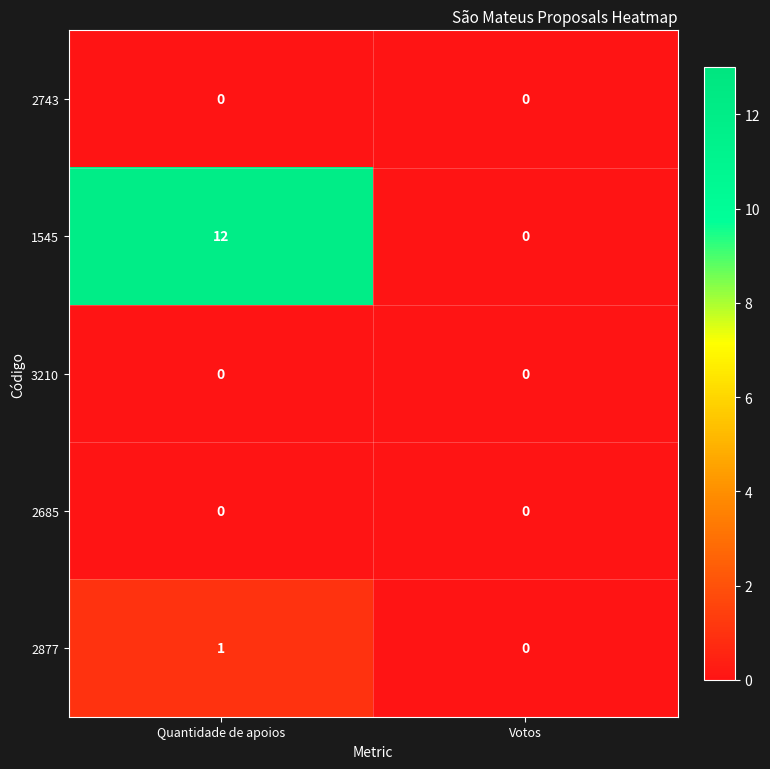

Count the number of categories in the chart.

2